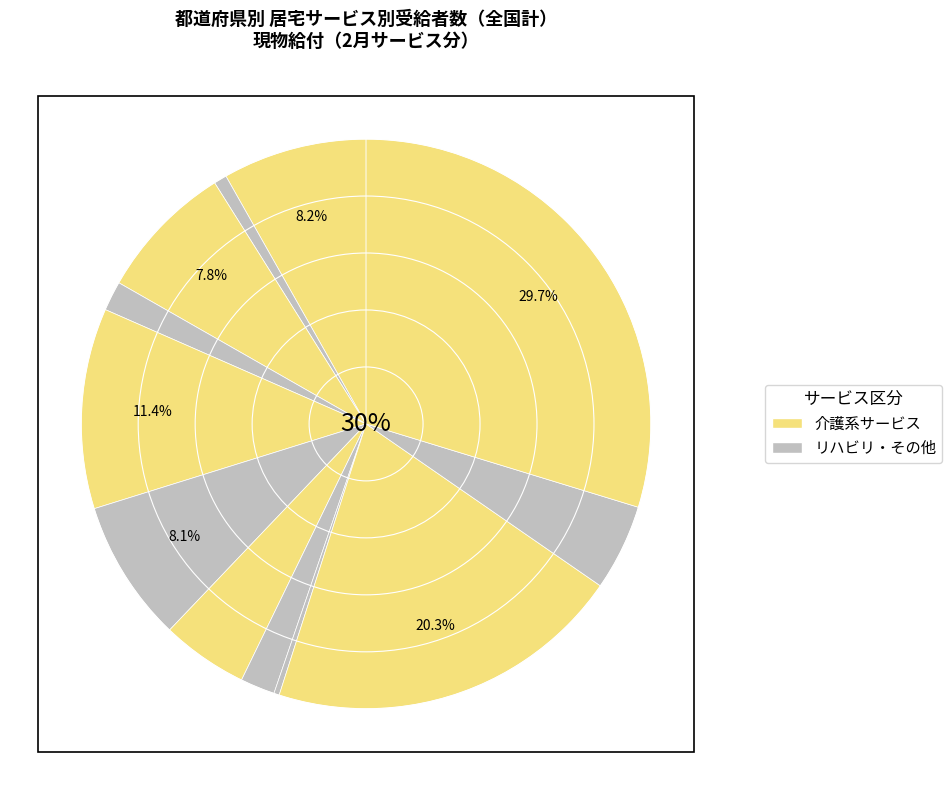

How many segments does this pie chart have?

12